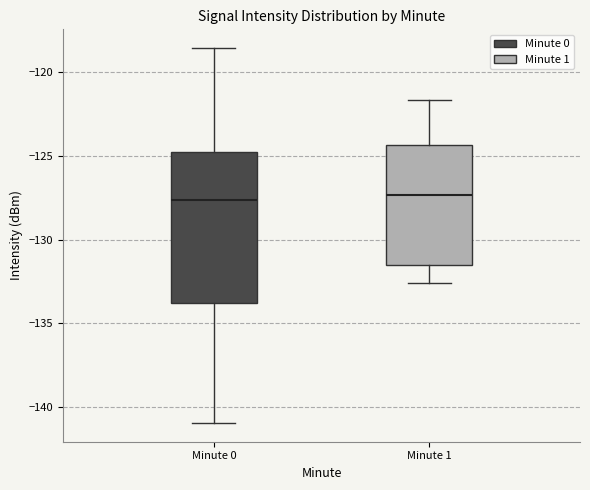

Where does the upper whisker of the box for Minute 0 end on the y-axis? The values are not printed on the chart, so give them approximately, as read against the axis.

-118.5